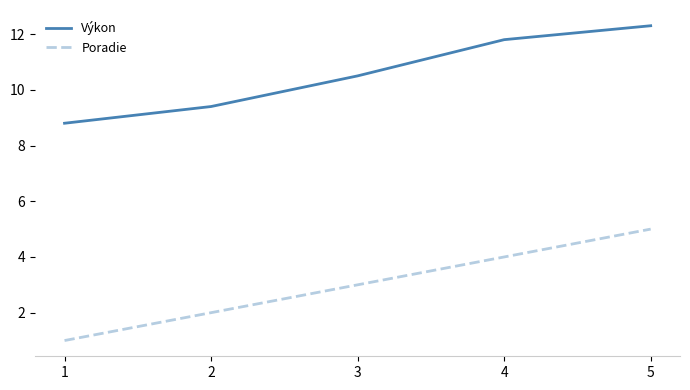

The Poradie series shows 4.0 at 4. True or false?

True